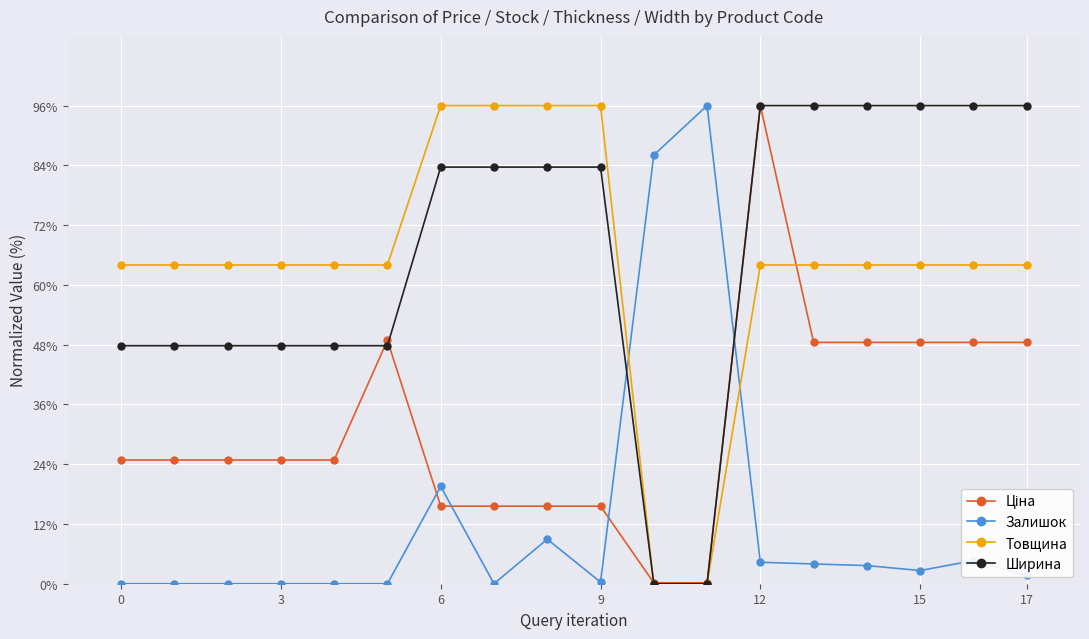

True or false: Залишок and Товщина cross at least once.

True